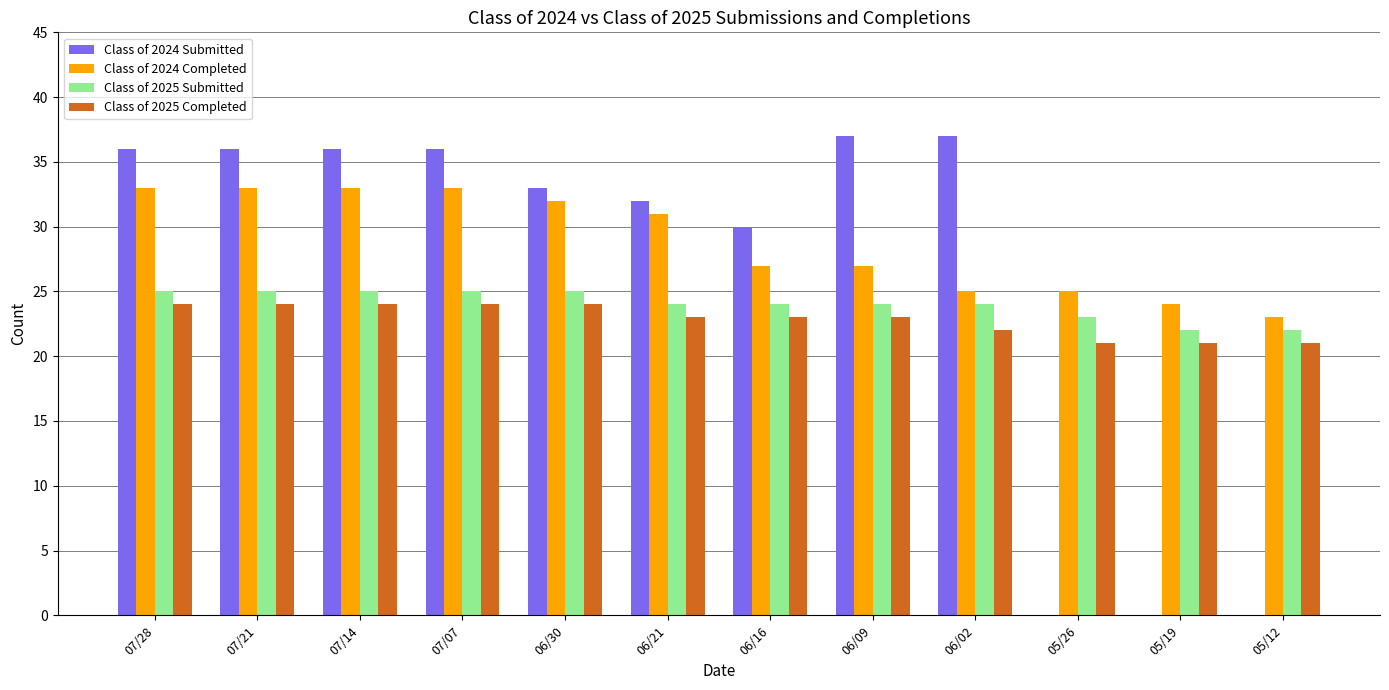

Reading left to right, what are all the values shown in this chart?

Class of 2024 Submitted: 07/28=36	07/21=36	07/14=36	07/07=36	06/30=33	06/21=32	06/16=30	06/09=37	06/02=37	05/26=0	05/19=0	05/12=0
Class of 2024 Completed: 07/28=33	07/21=33	07/14=33	07/07=33	06/30=32	06/21=31	06/16=27	06/09=27	06/02=25	05/26=25	05/19=24	05/12=23
Class of 2025 Submitted: 07/28=25	07/21=25	07/14=25	07/07=25	06/30=25	06/21=24	06/16=24	06/09=24	06/02=24	05/26=23	05/19=22	05/12=22
Class of 2025 Completed: 07/28=24	07/21=24	07/14=24	07/07=24	06/30=24	06/21=23	06/16=23	06/09=23	06/02=22	05/26=21	05/19=21	05/12=21